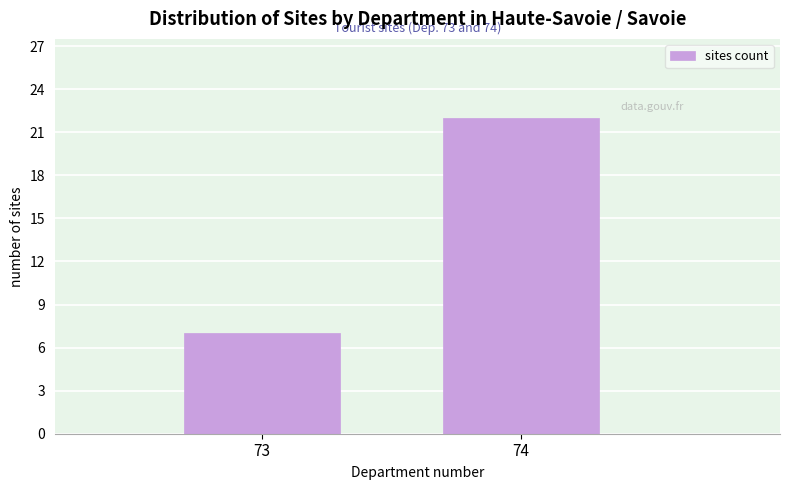

Reading right to left, what are all the values shown in this chart?

22	7